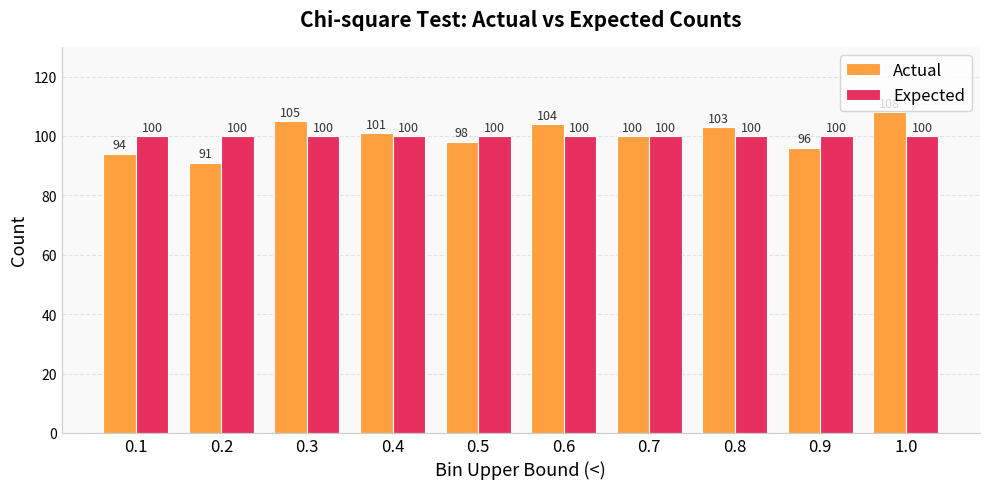

What is the label of the 10th bar from the left?

1.0